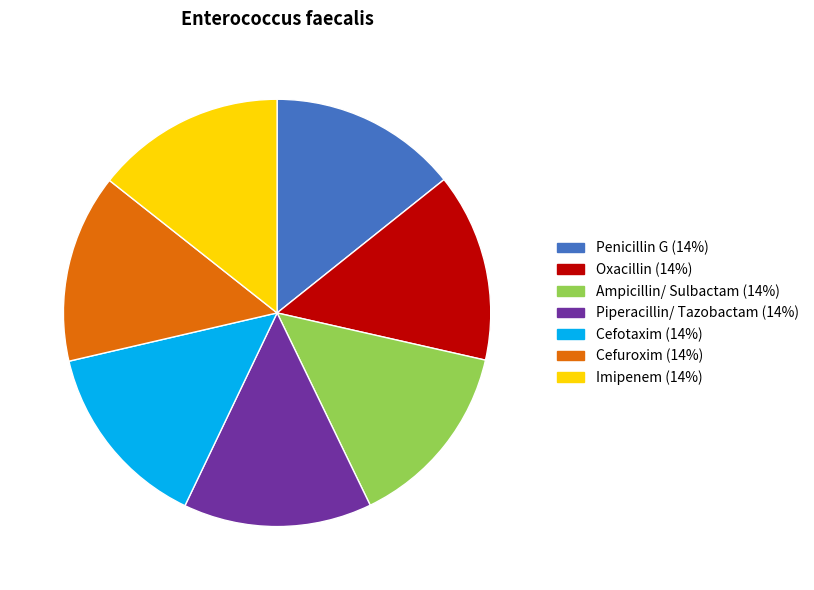

Combined, do Cefotaxim and Piperacillin/ Tazobactam account for over 50%?

No